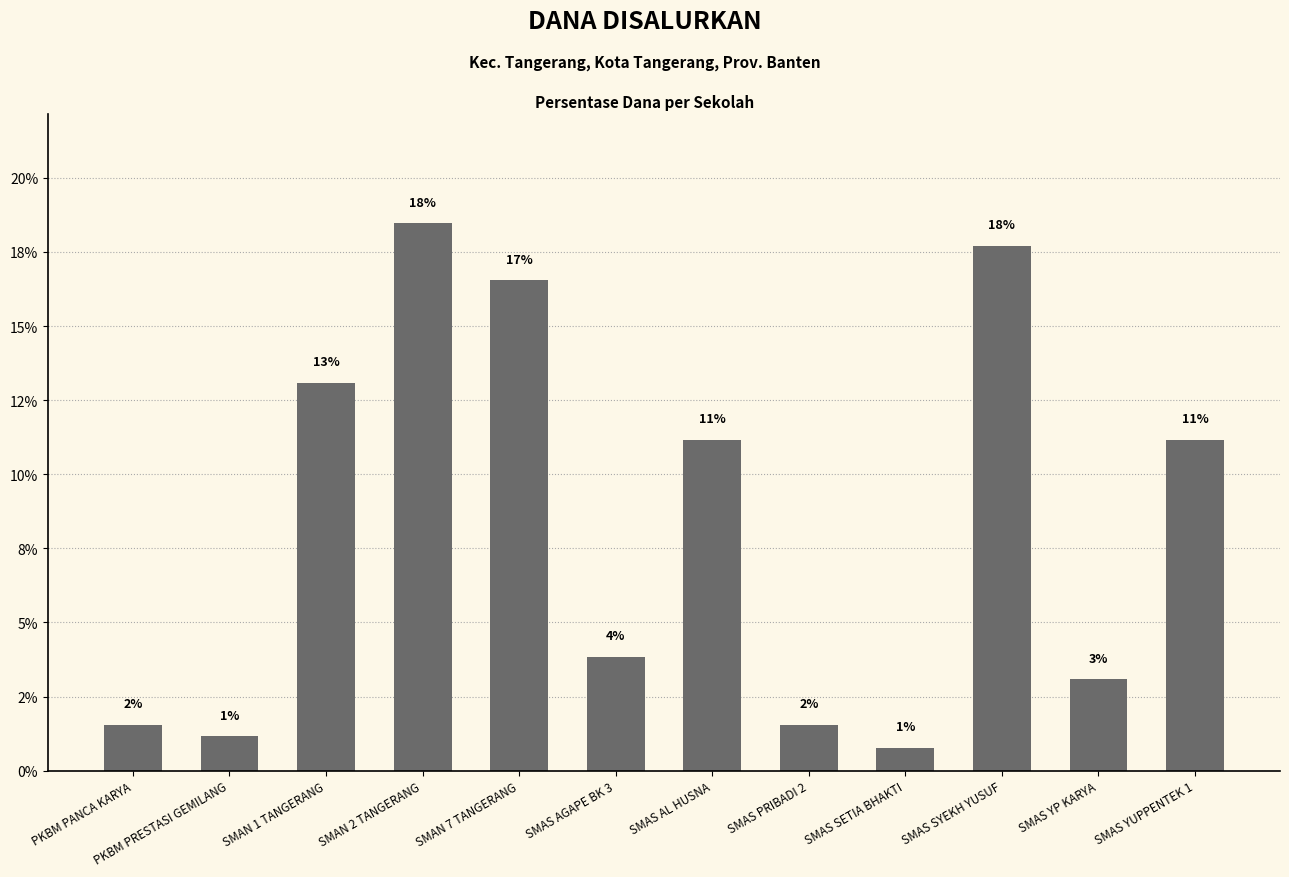

Does the chart contain any negative values?

No